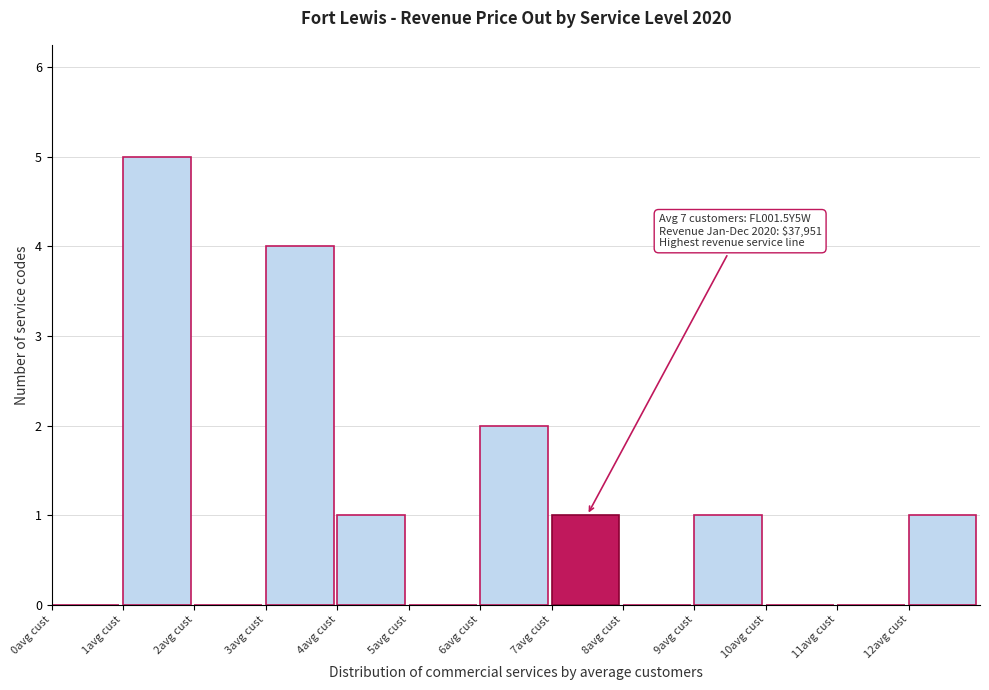

Over which range of the x-axis is the bar tallest?

1 to 2